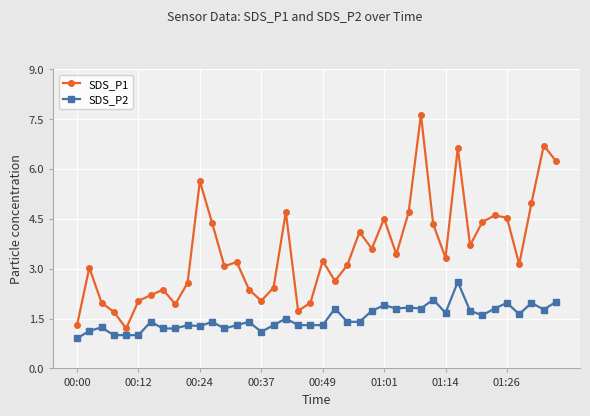

How many distinct data groups are displayed?

2